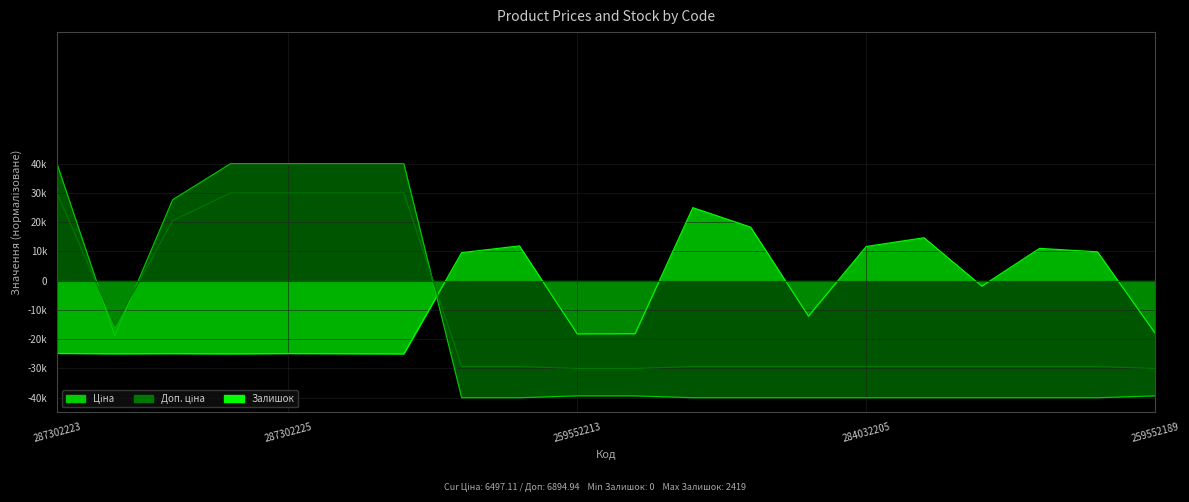

Which series ends up on top after the final intersection of Ціна and Залишок?

Залишок